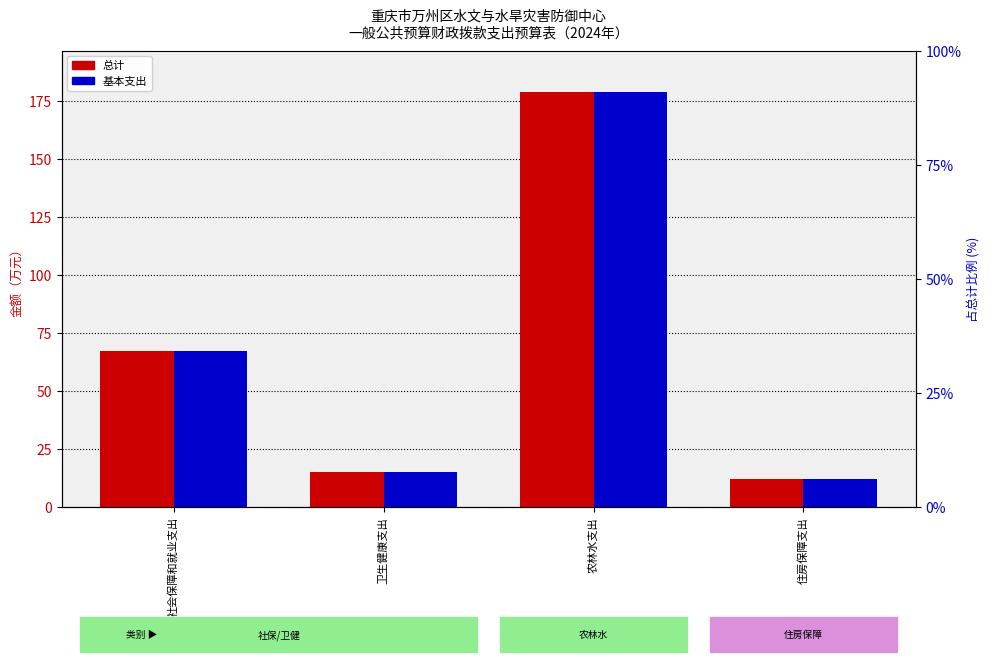

At which category is the sum across all series the highest?

农林水支出